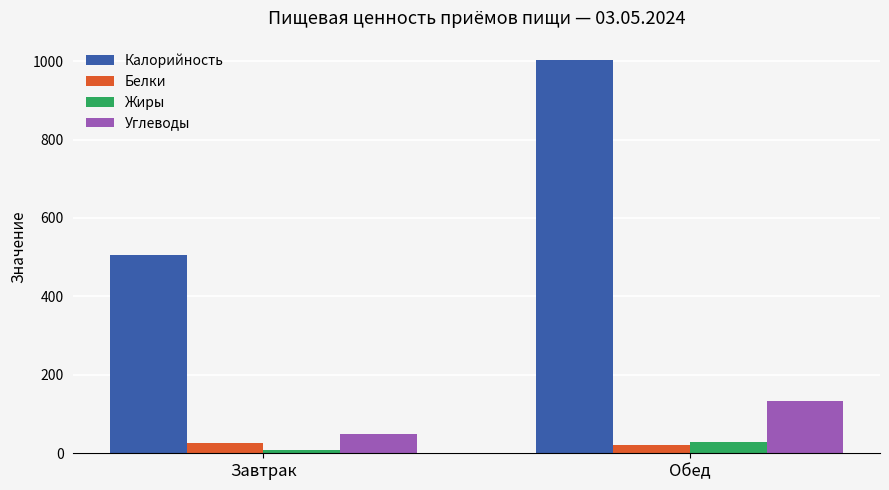

Where is Углеводы nearest to the value 90?

Завтрак